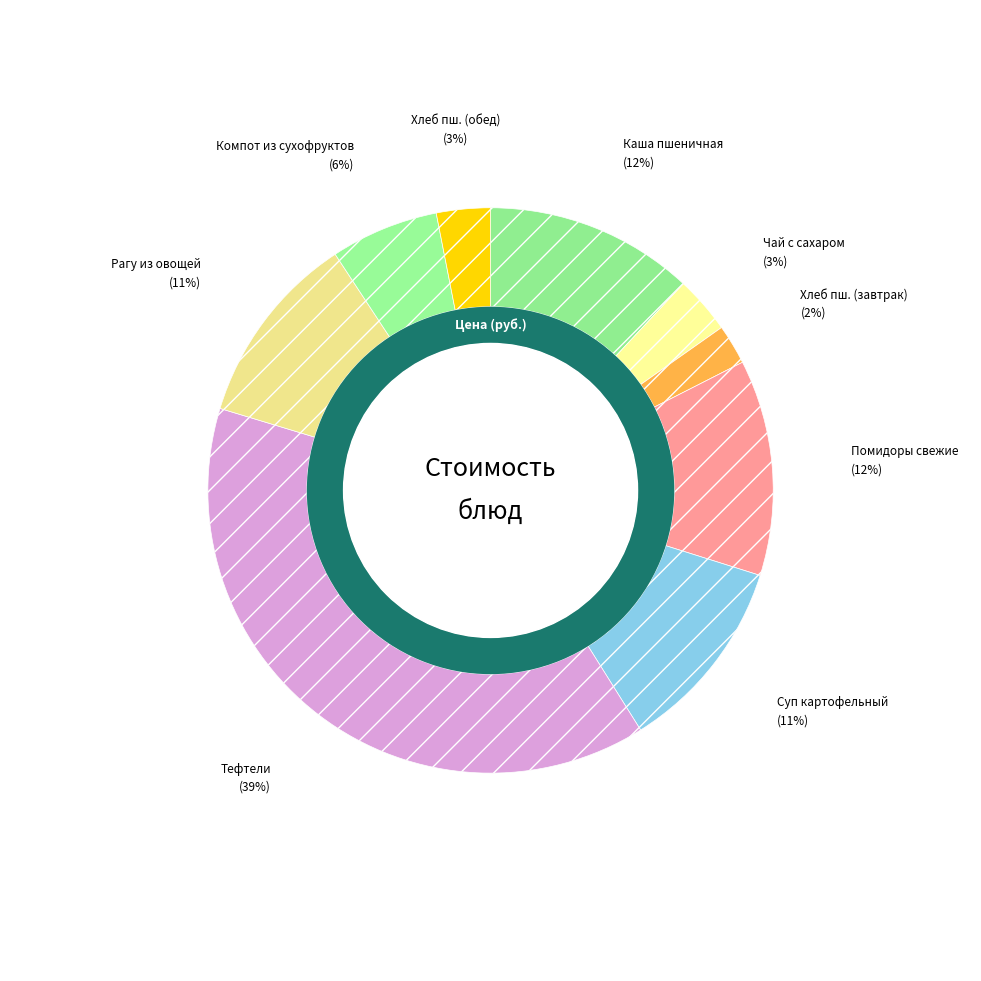

Which slice is the largest?

Тефтели